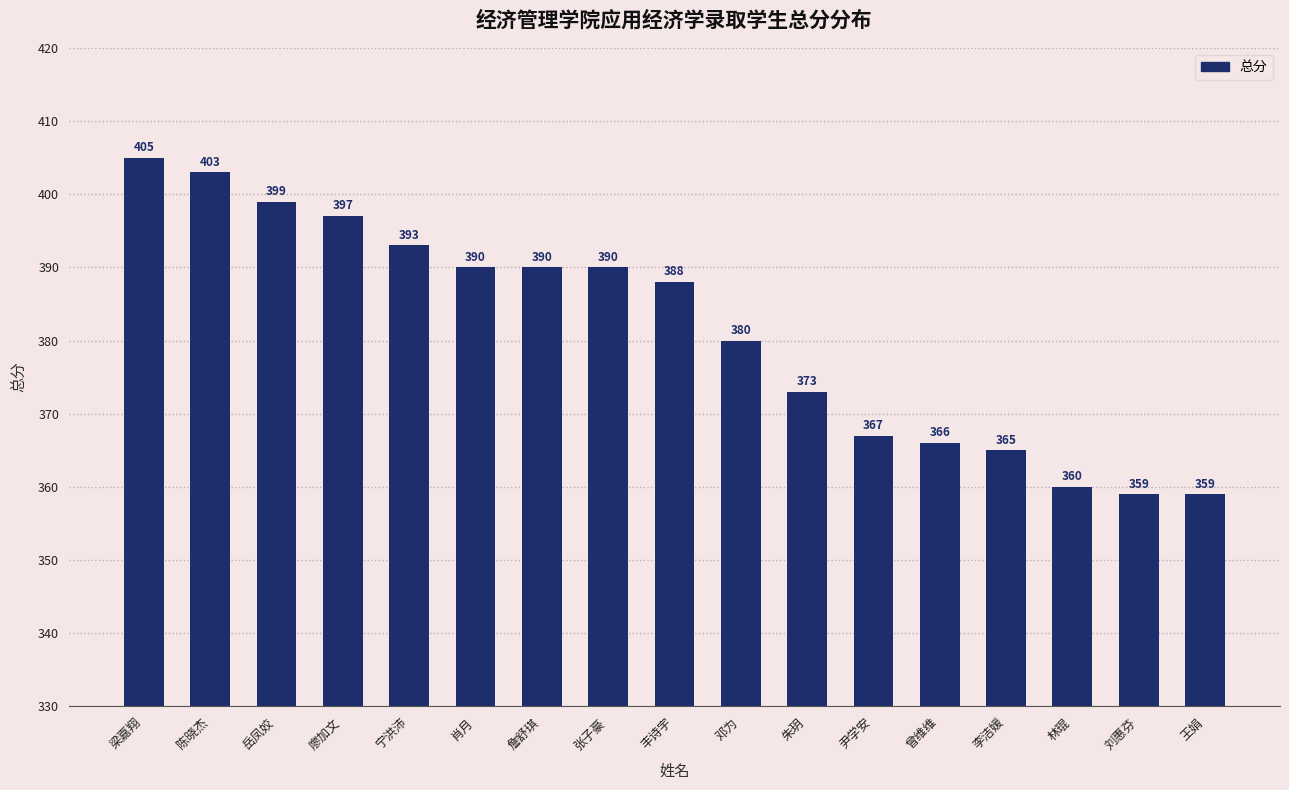

What is the ratio of the value at 曾维维 to the value at 林琨?

1.0